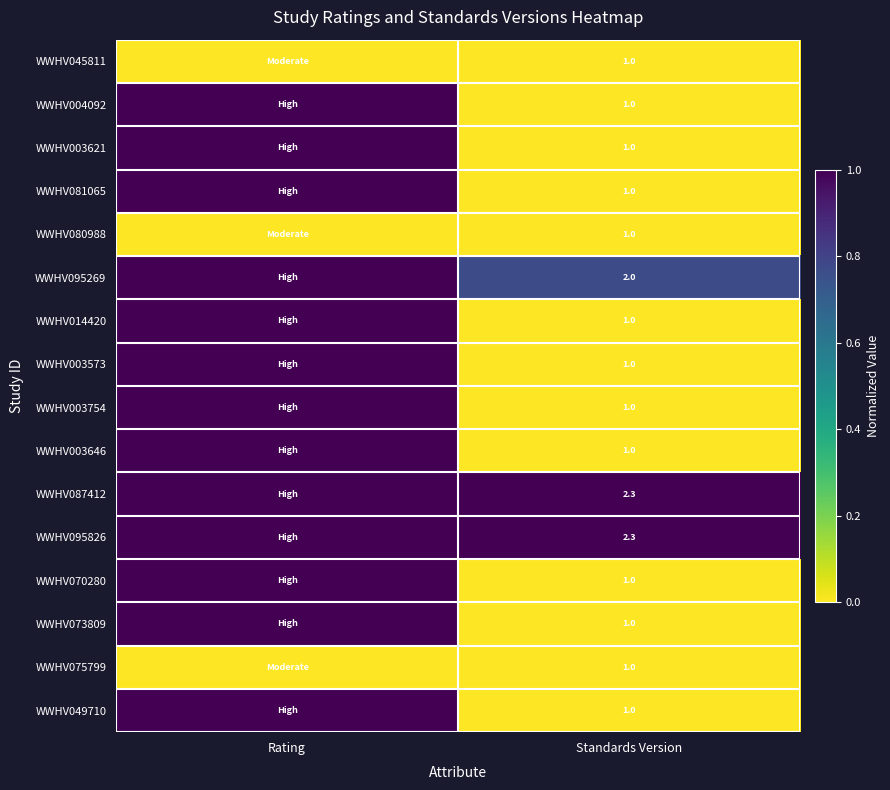

What is the spread (max minus min) of values at Standards Version?

1.3